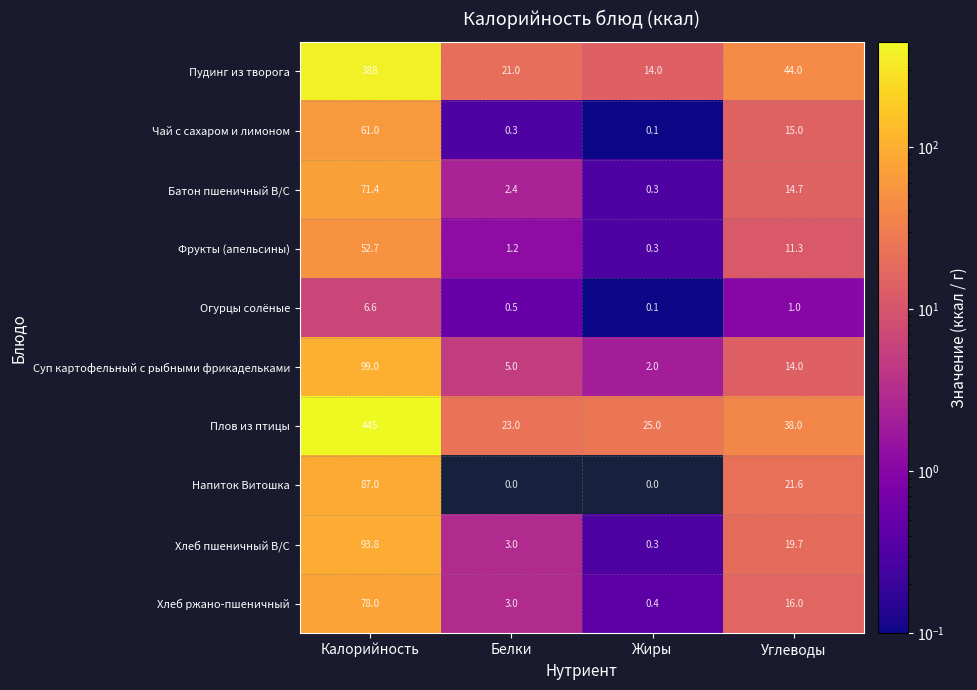

What is the difference between the highest and lowest values at Углеводы?

43.0